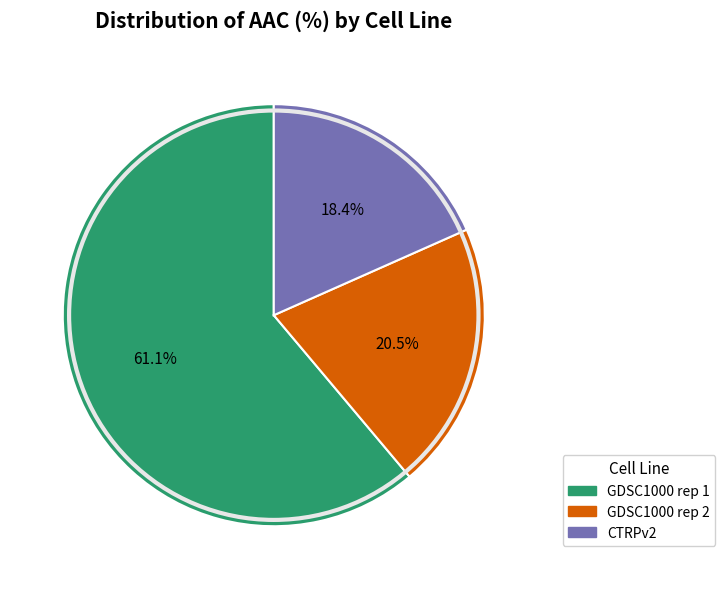

To the nearest percent, what is the combined percentage of GDSC1000 rep 1 and GDSC1000 rep 2?

82%